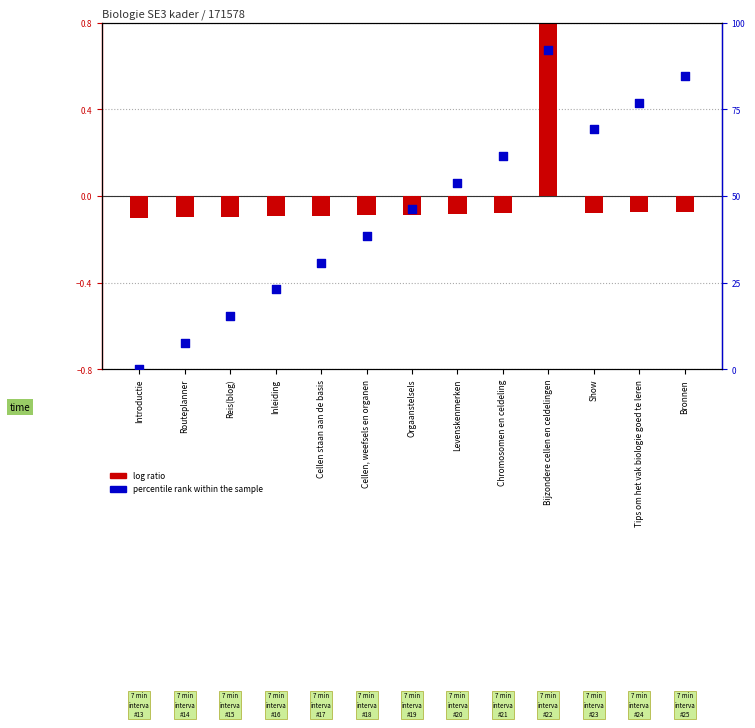

Which series contains the lowest Y value?

log ratio